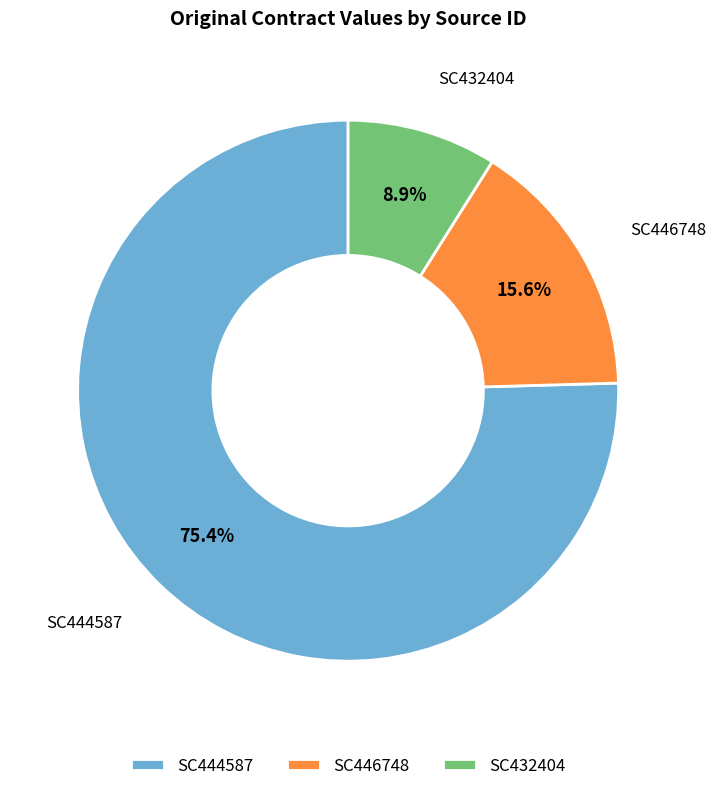

What is the ratio of the value at SC444587 to the value at SC446748?

4.8